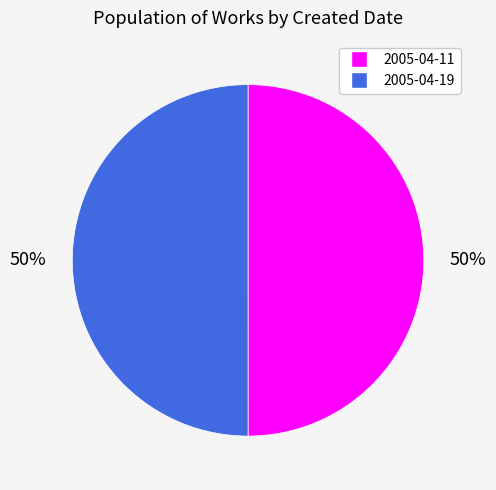

Is it true that 2005-04-11 is 50% of the pie?

True